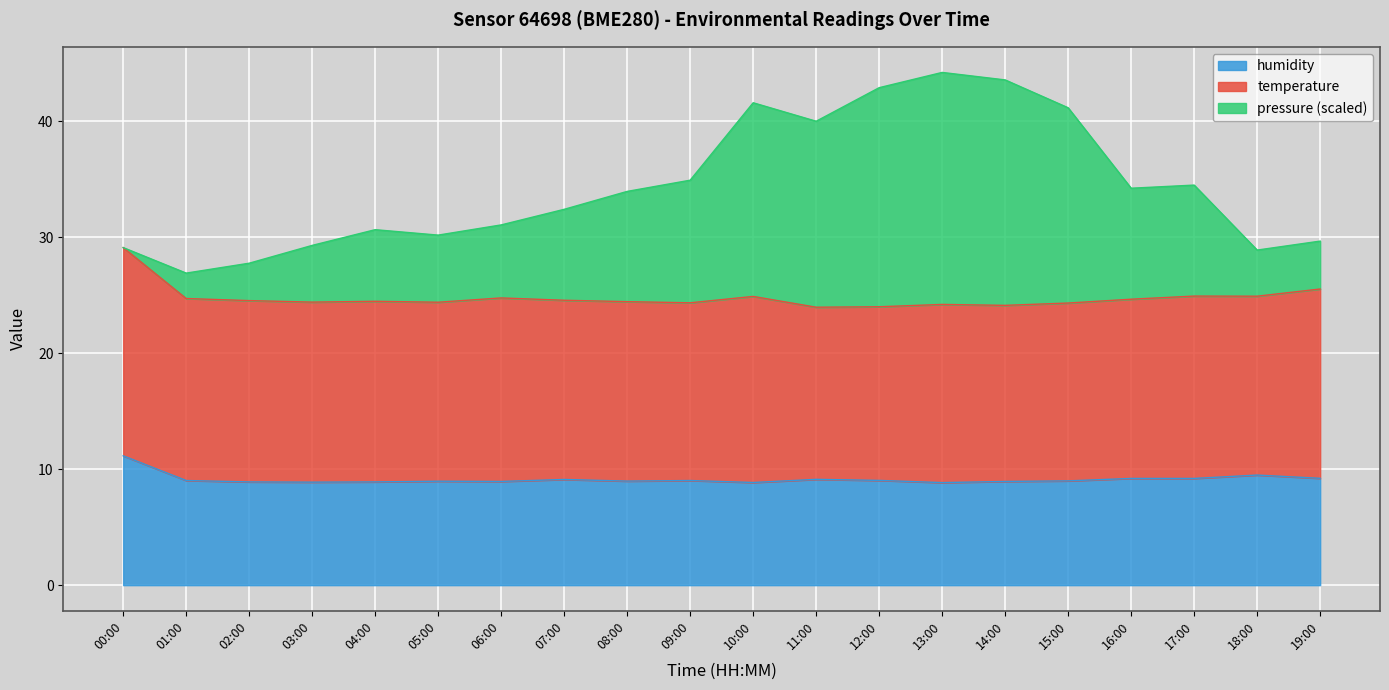

Which category has the highest value in the humidity series?

00:00